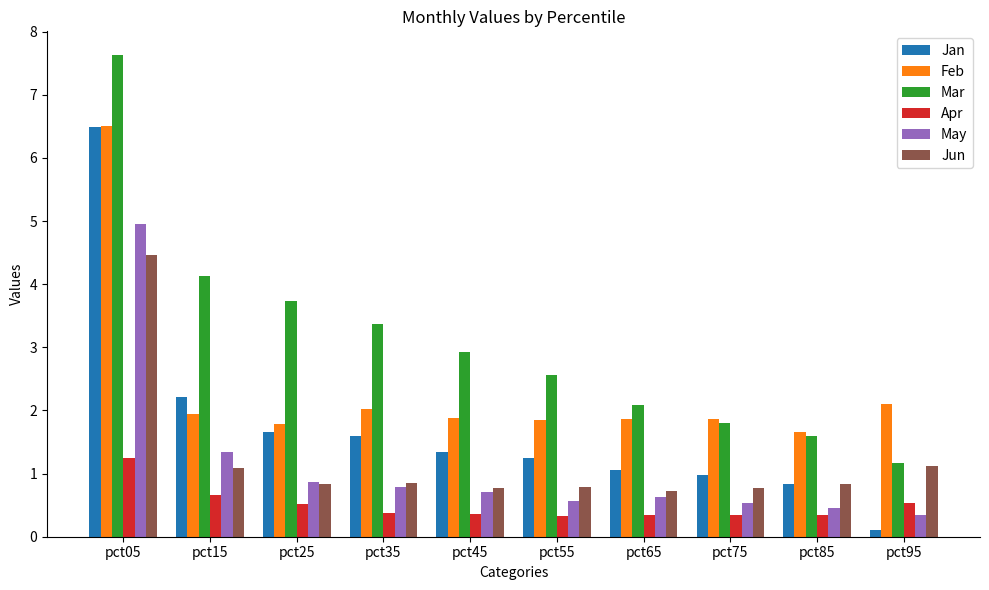

Rank the series at pct55 from highest to lowest value.

Mar, Feb, Jan, Jun, May, Apr